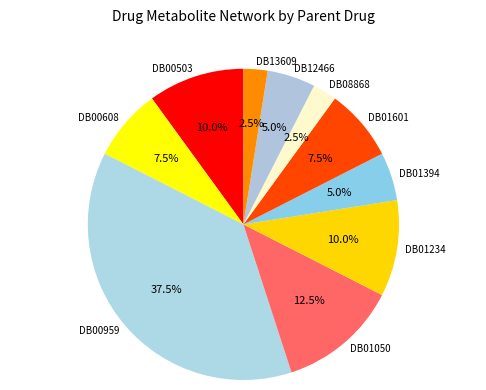

Is there any slice that represents more than half of the pie?

No